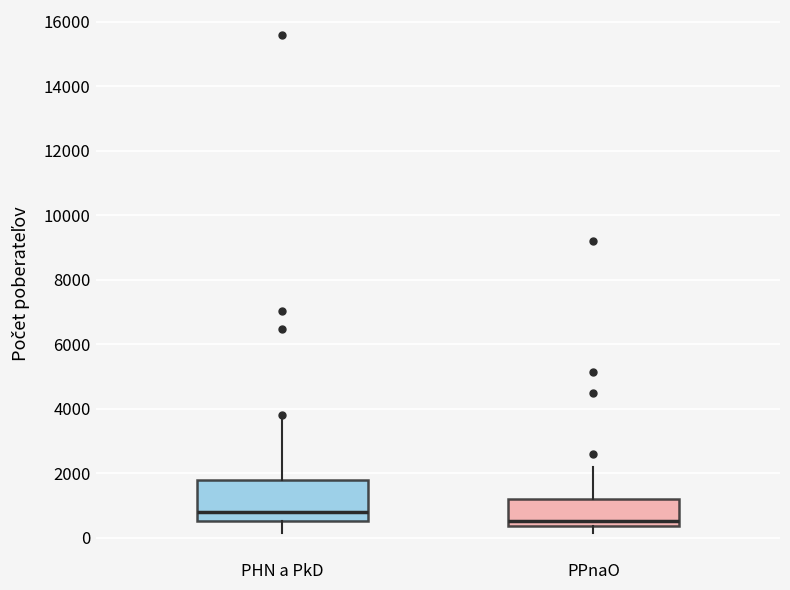

Where is the upper edge of the box for PPnaO on the y-axis? The values are not printed on the chart, so give them approximately, as read against the axis.

1200